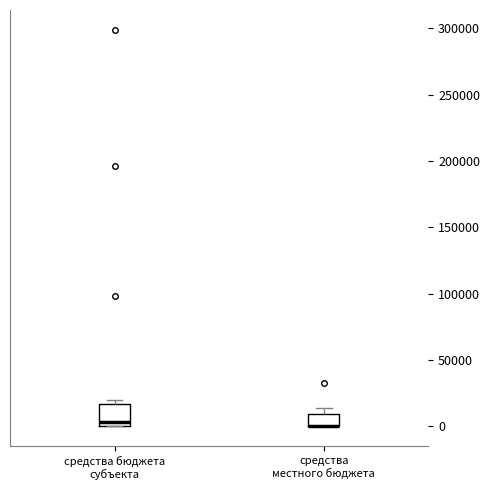

Where is the lower edge of the box for средства местного бюджета on the y-axis? The values are not printed on the chart, so give them approximately, as read against the axis.

0